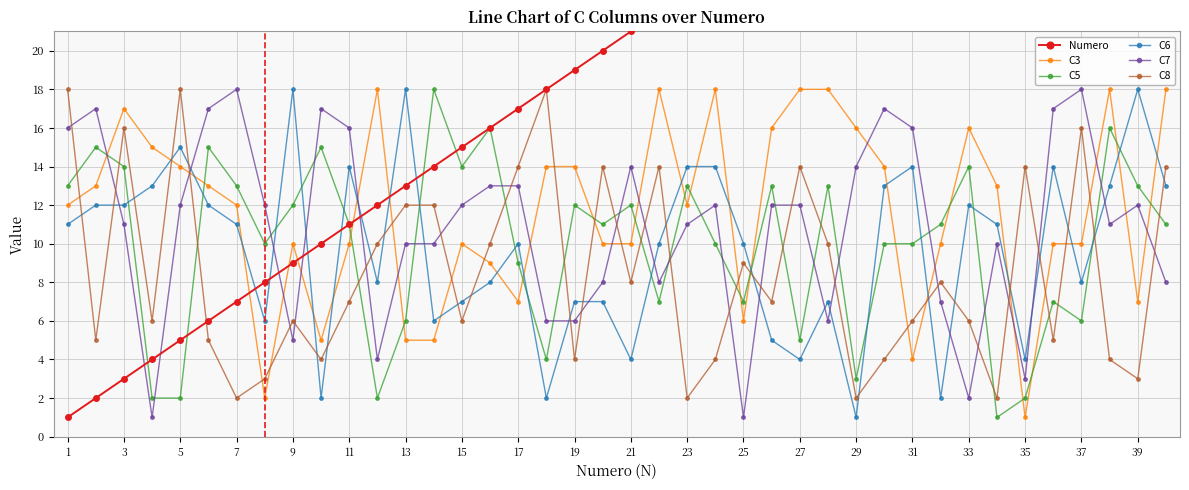

The value of C7 at 23 is 16. True or false?

False